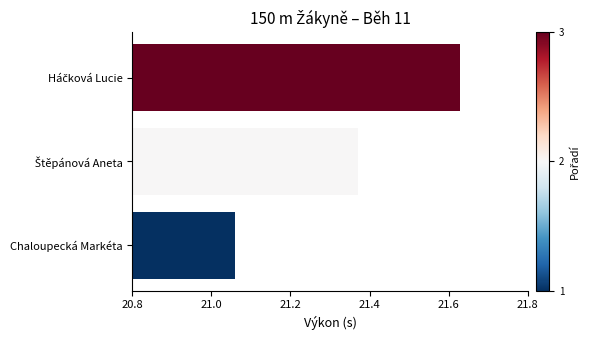

Which category has the lowest value across all series?

Chaloupecká Markéta